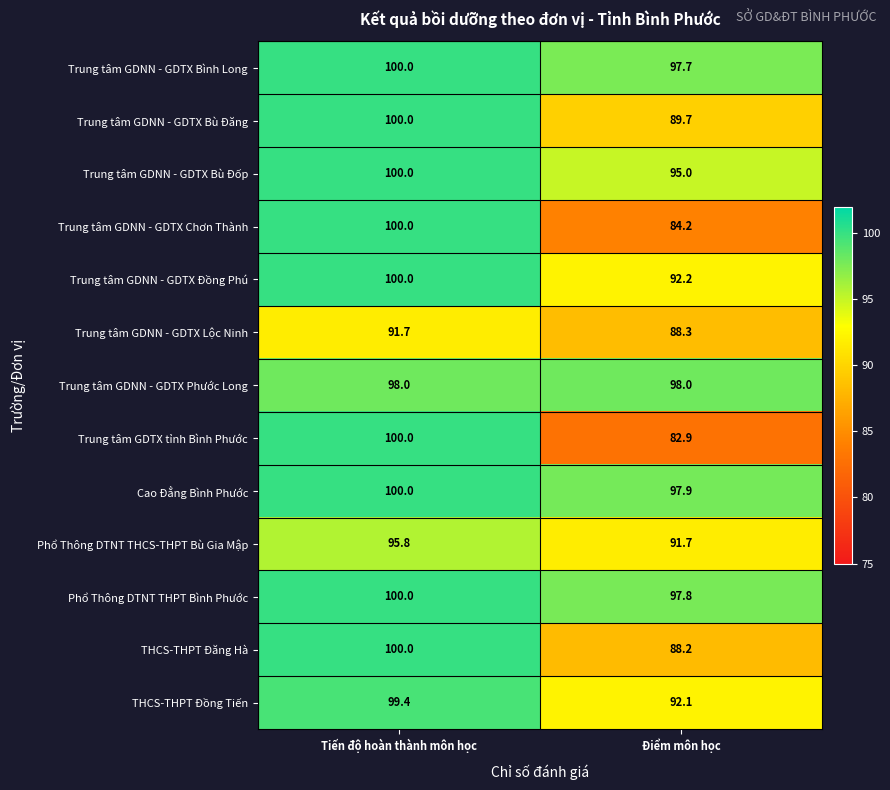

Which series has the largest total across all categories?

Cao Đẳng Bình Phước